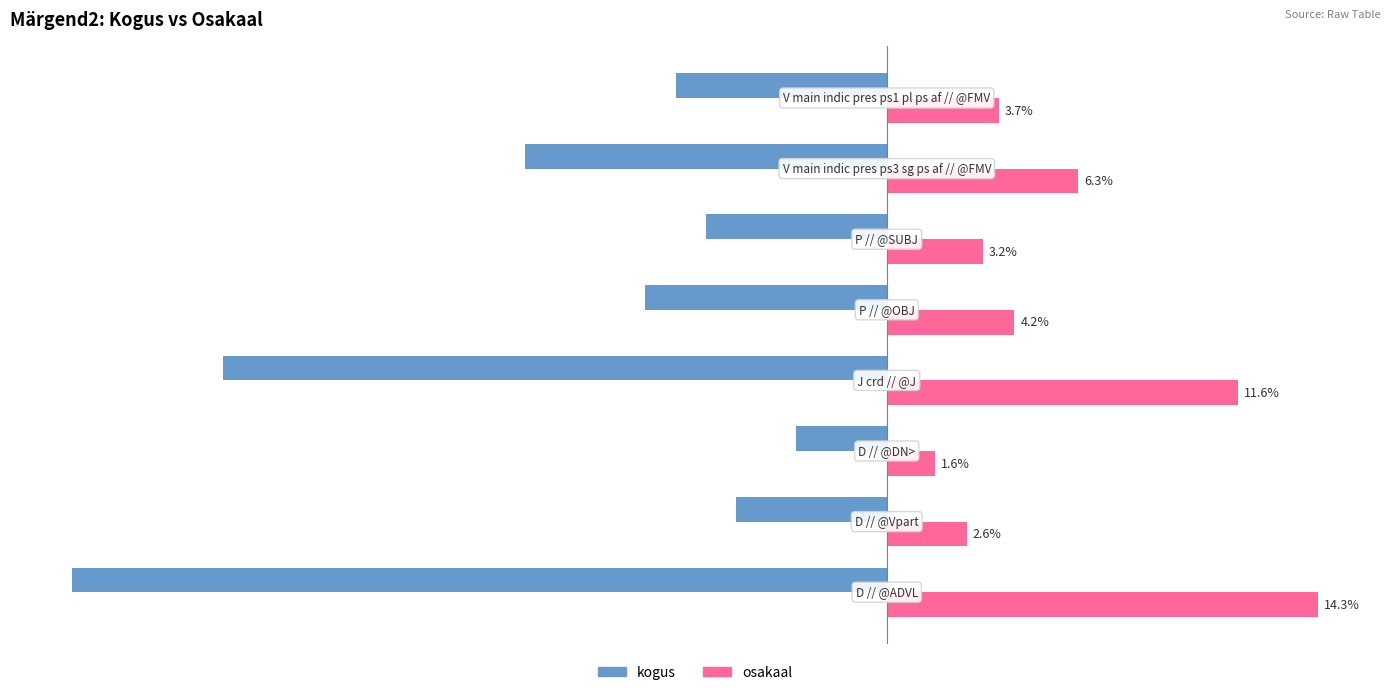

List the series in order of their overall mean, highest first.

osakaal, kogus